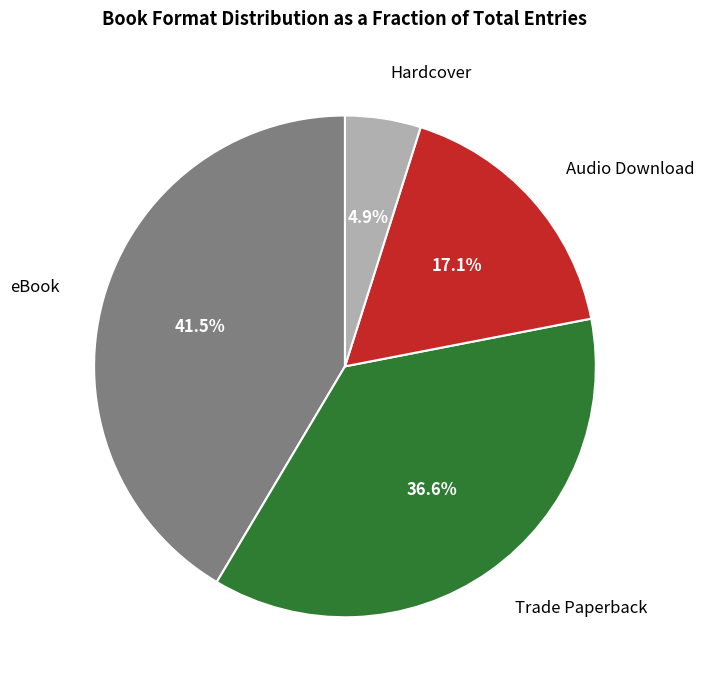

Is there any slice that represents more than half of the pie?

No